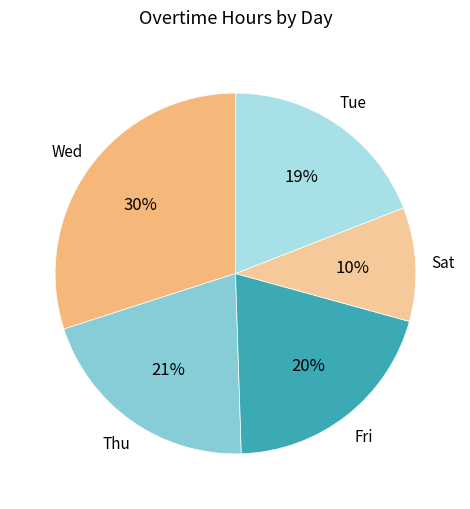

Count the number of slices in the pie.

5